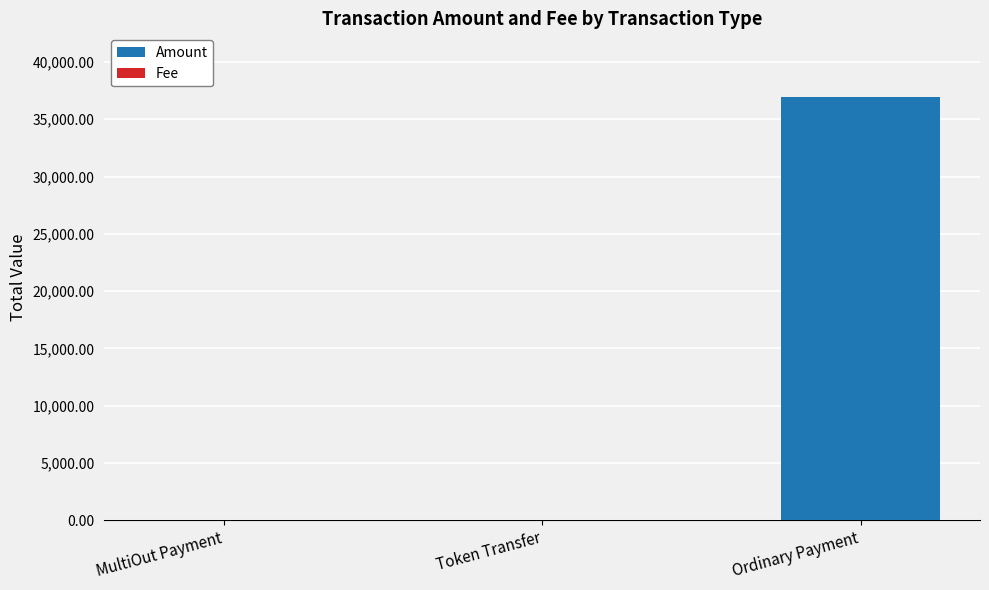

The value of Amount at Ordinary Payment is 36947.1. True or false?

True